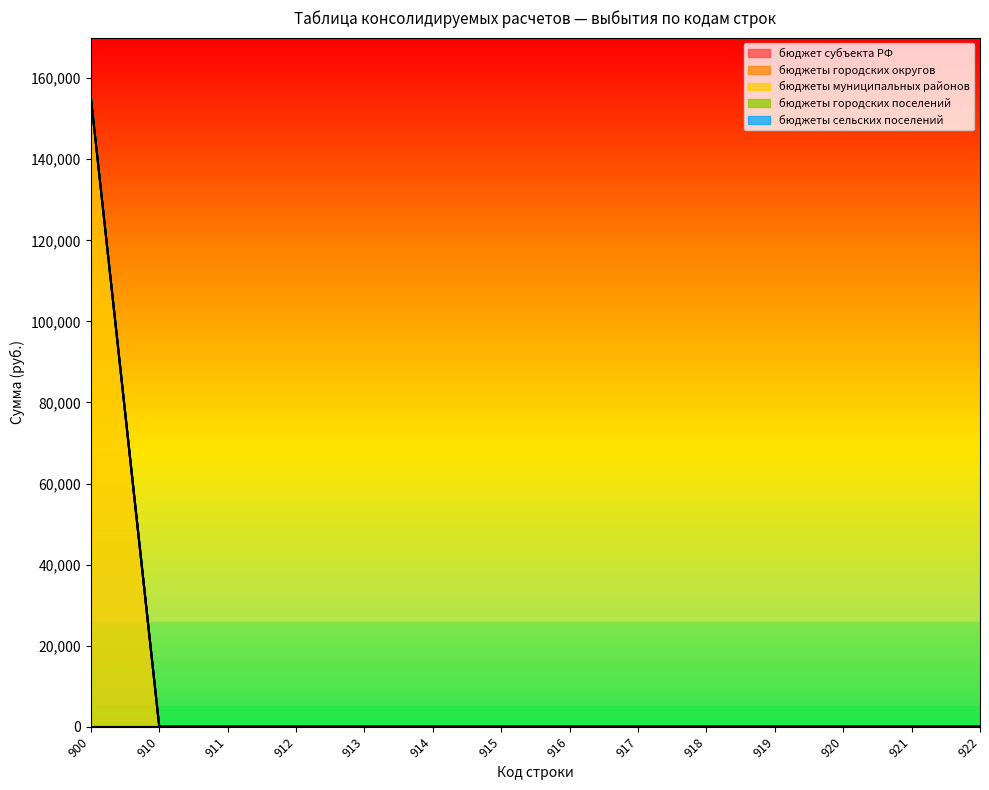

Which series has the largest total across all categories?

бюджеты муниципальных районов